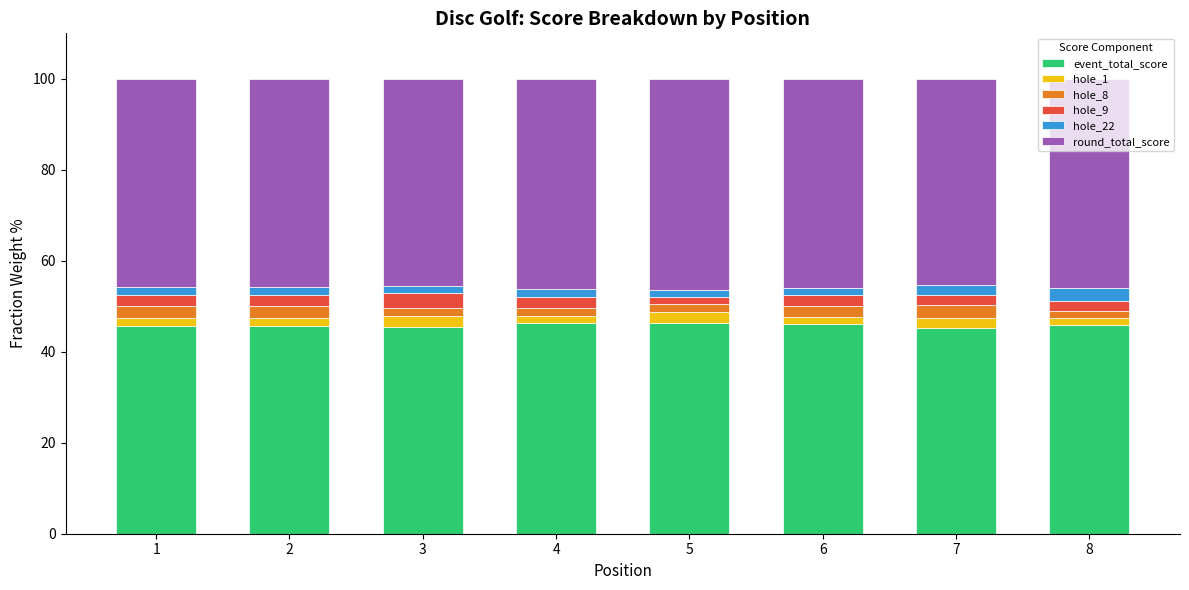

The value of event_total_score at 3 is 45.5. True or false?

True